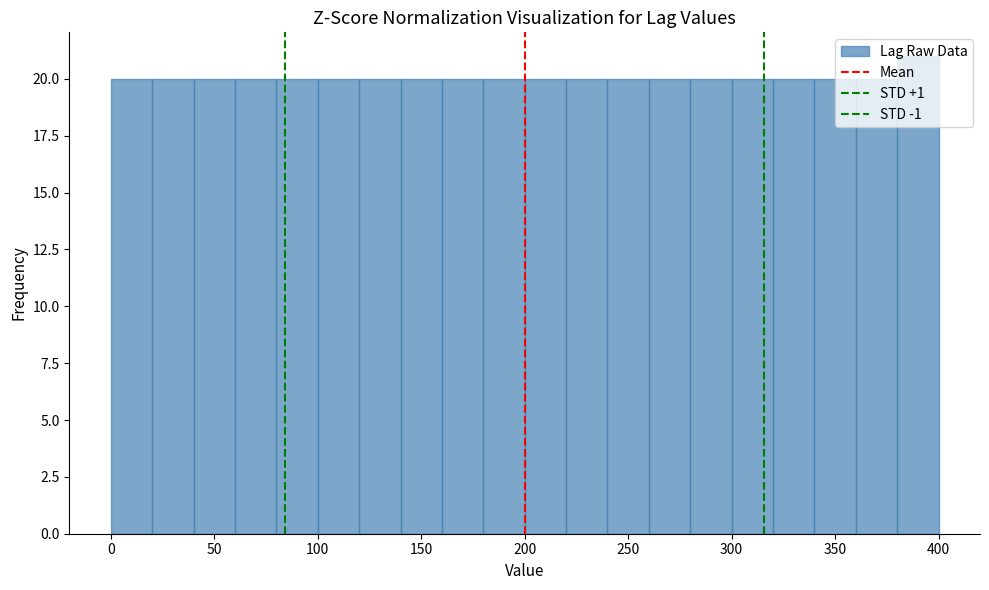

Reading left to right, transcribe this chart: for each bar, give the range it covers on the x-axis and its height. The values are not printed on the chart, so give them approximately, as read against the axis.

0 to 20: 20
20 to 40: 20
40 to 60: 20
60 to 80: 20
80 to 100: 20
100 to 120: 20
120 to 140: 20
140 to 160: 20
160 to 180: 20
180 to 200: 20
200 to 220: 20
220 to 240: 20
240 to 260: 20
260 to 280: 20
280 to 300: 20
300 to 320: 20
320 to 340: 20
340 to 360: 20
360 to 380: 20
380 to 400: 21